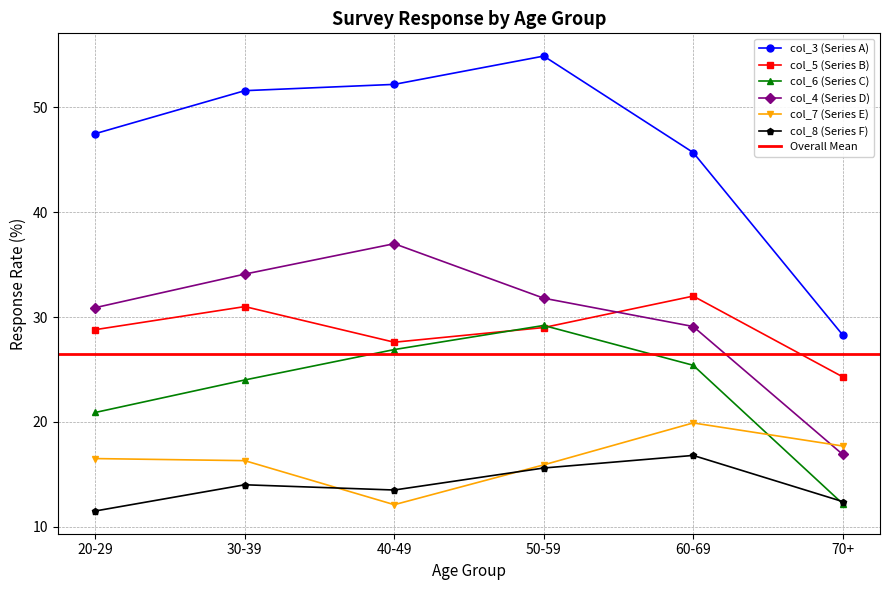

How many interior local peaks does the col_5 series have?

2